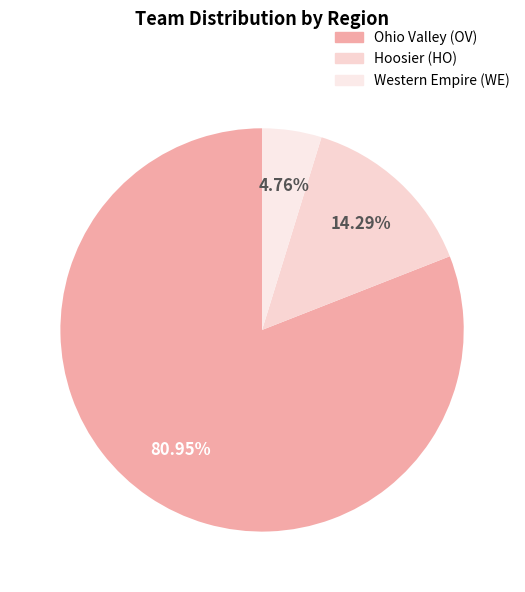

How many segments does this pie chart have?

3